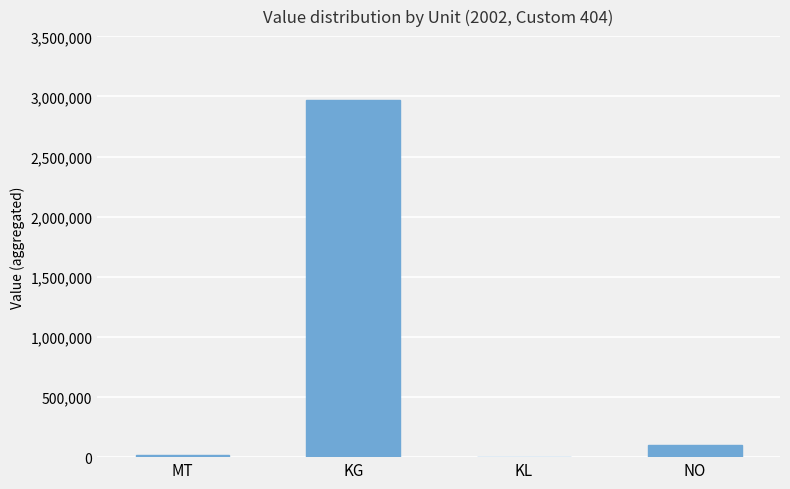

At which category does the chart reach its peak across all series?

KG